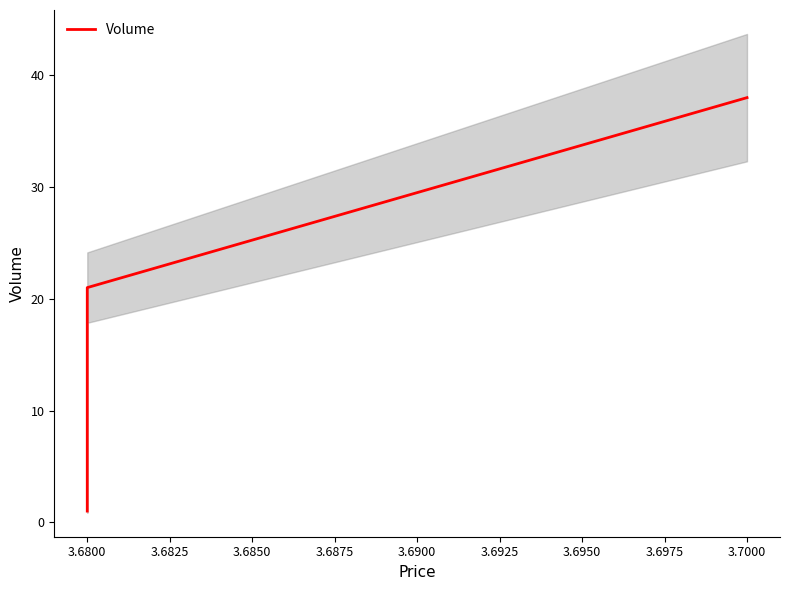

How many values exceed 21?

1